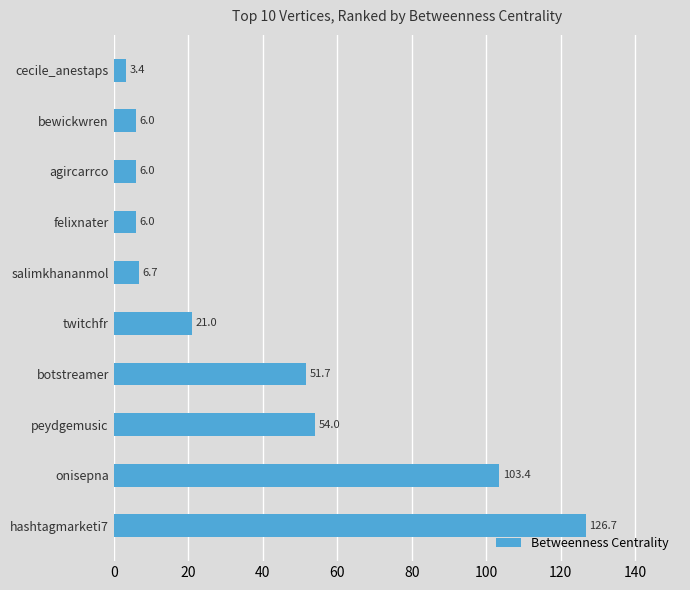

How many bars are there in total?

10